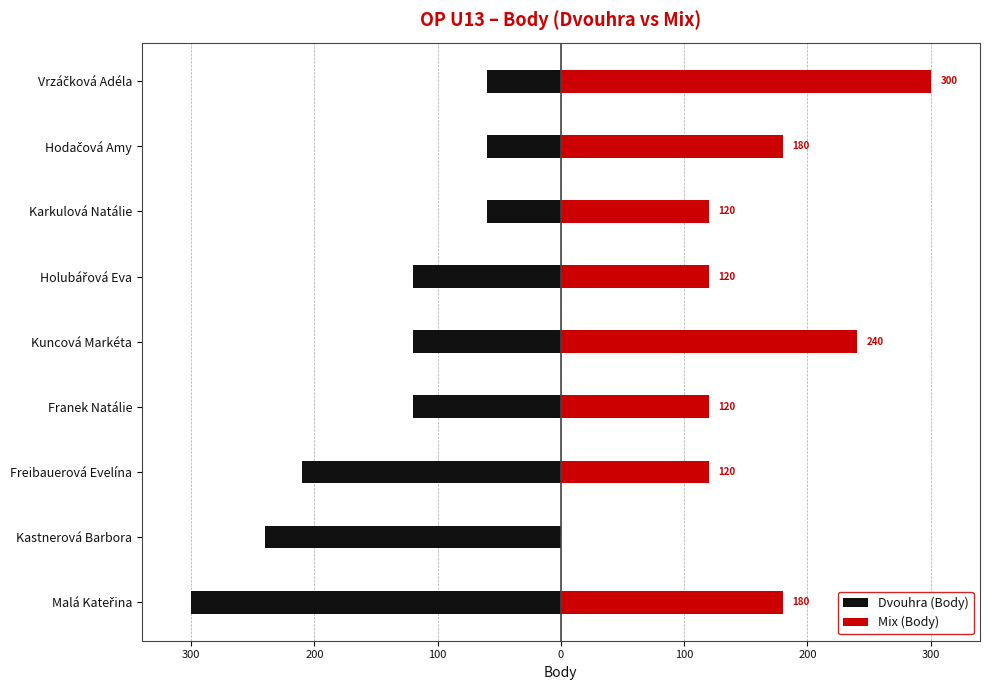

Which series has the largest range (max minus min)?

Mix (Body)